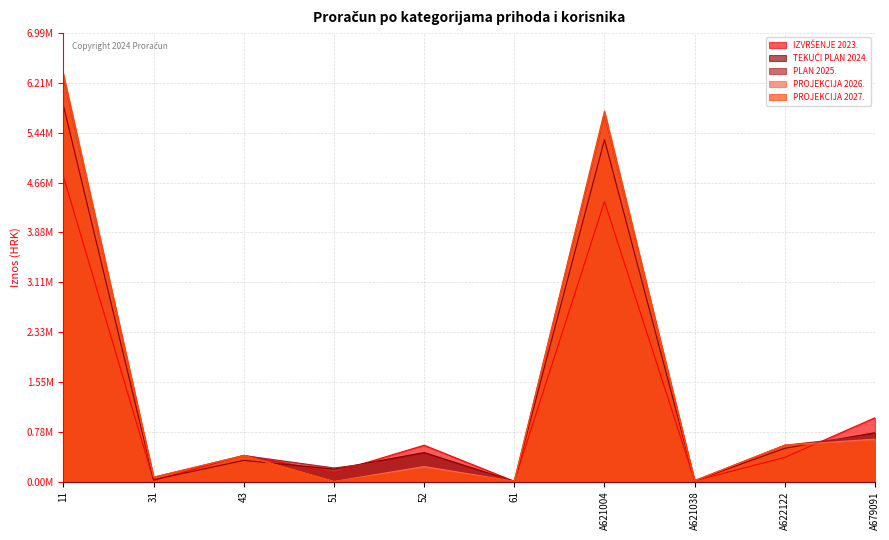

Where is PLAN 2025. nearest to the value 3149540?

A679091